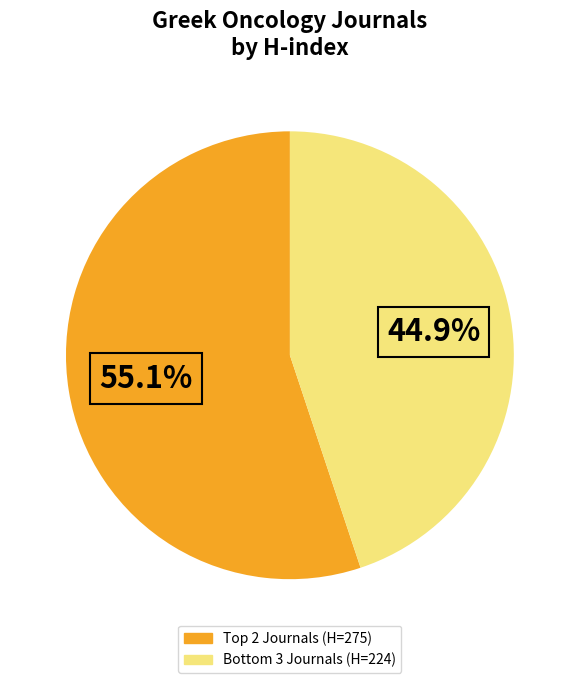

Count the number of slices in the pie.

2